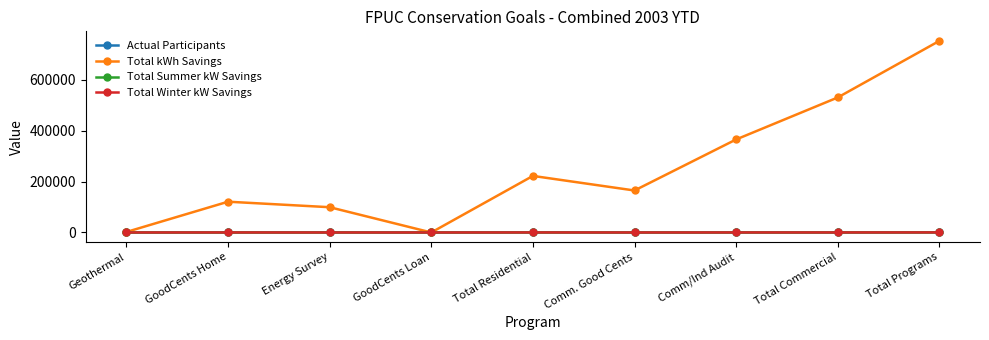

What is the average value of the Total Summer kW Savings series?

101.4